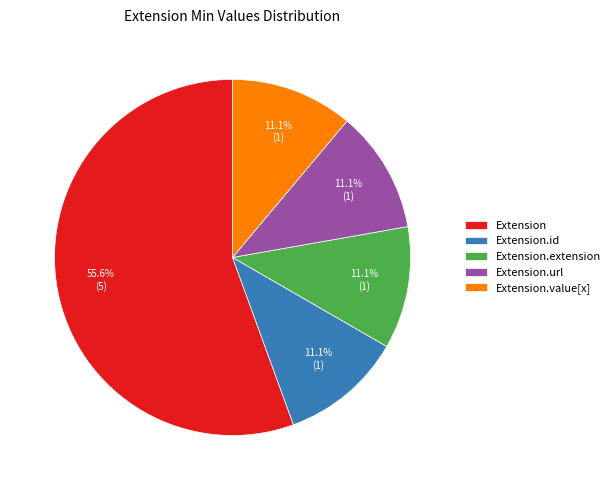

Combined, do Extension.value[x] and Extension.extension account for over 50%?

No